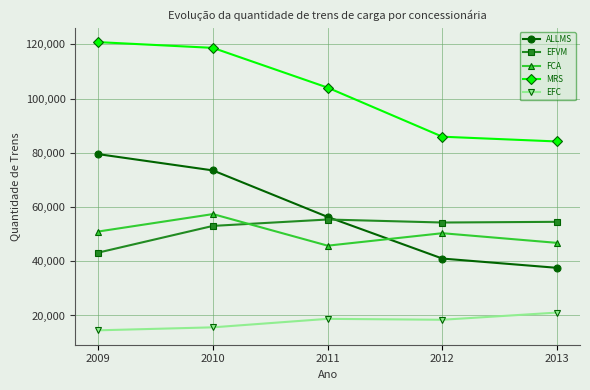

Which category has the lowest value in the EFVM series?

2009